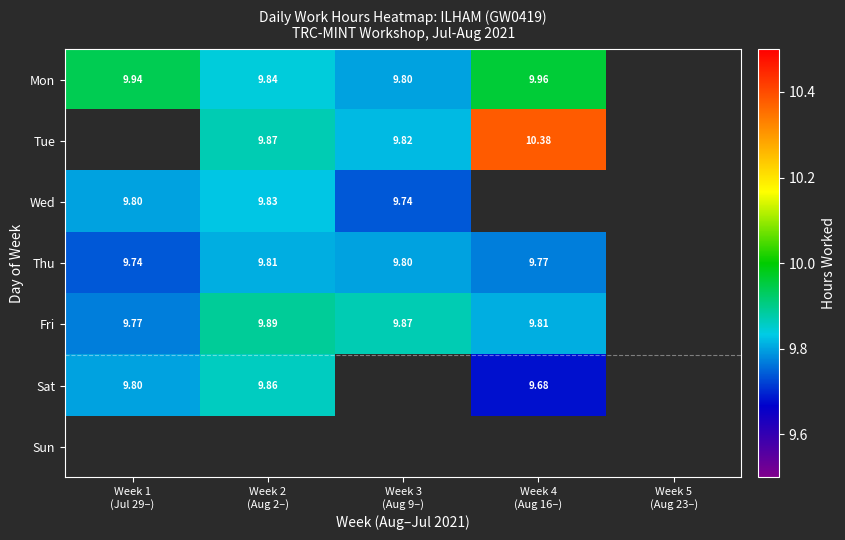

What is the approximate value of Tue at Week 2 (Aug 2–)?

9.9